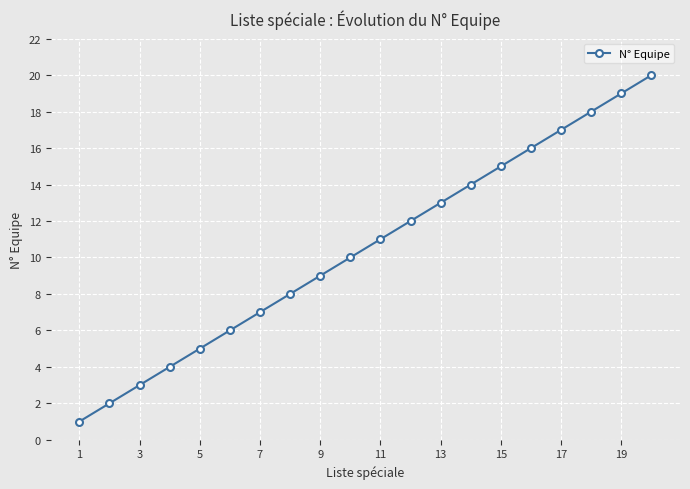

What is the minimum value shown in the chart?

1